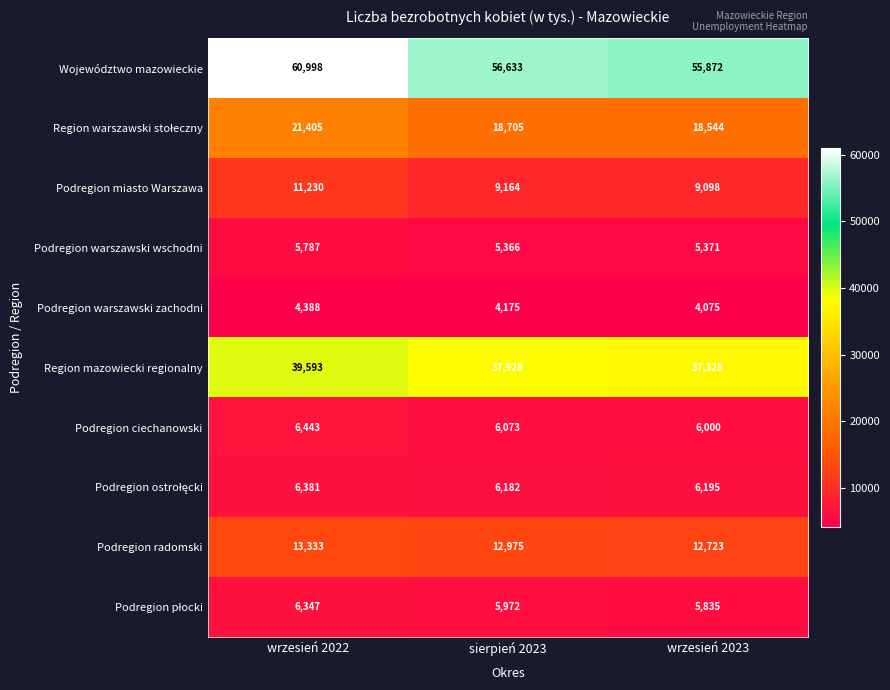

Which category has the highest value in the Podregion radomski series?

wrzesień 2022